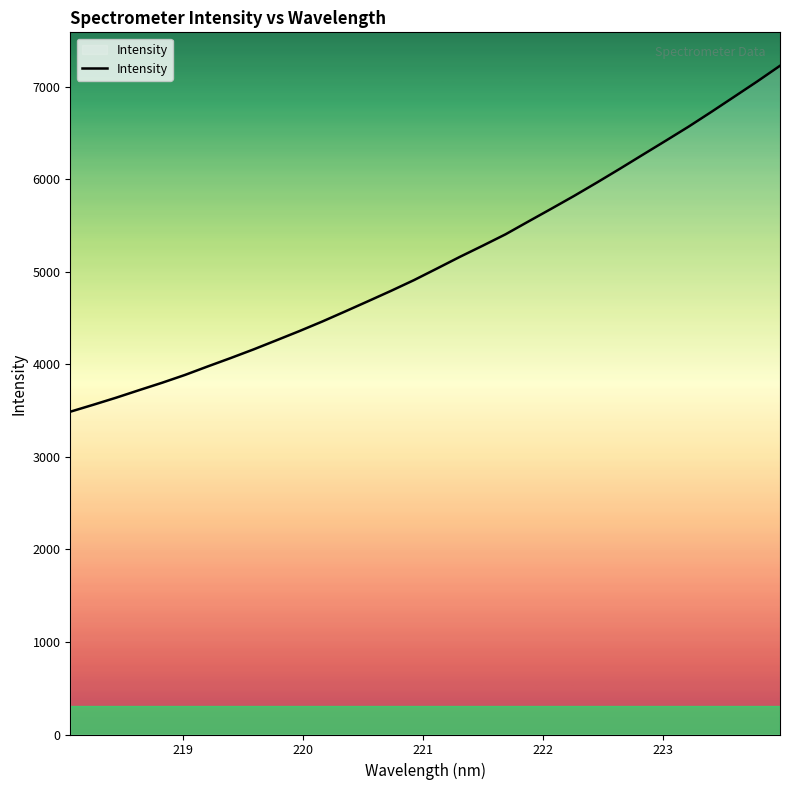

What is the difference between the maximum and minimum values?

3738.9